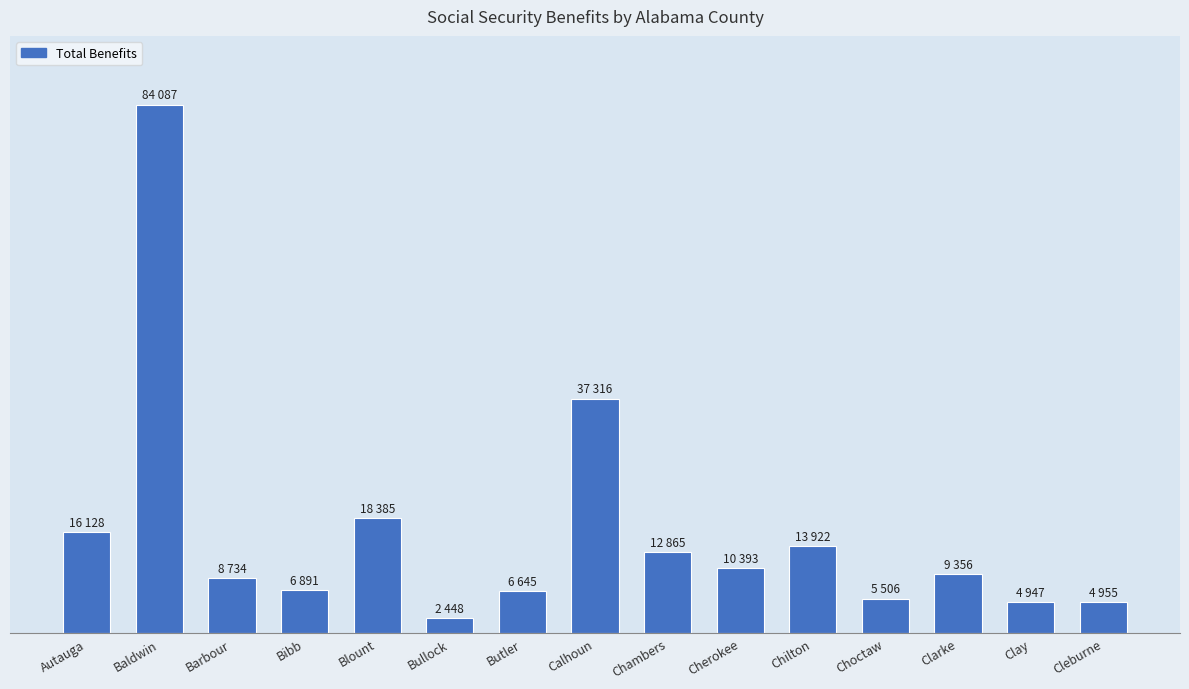

Reading right to left, transcribe all the data shown in this chart.

4955	4947	9356	5506	13922	10393	12865	37316	6645	2448	18385	6891	8734	84087	16128